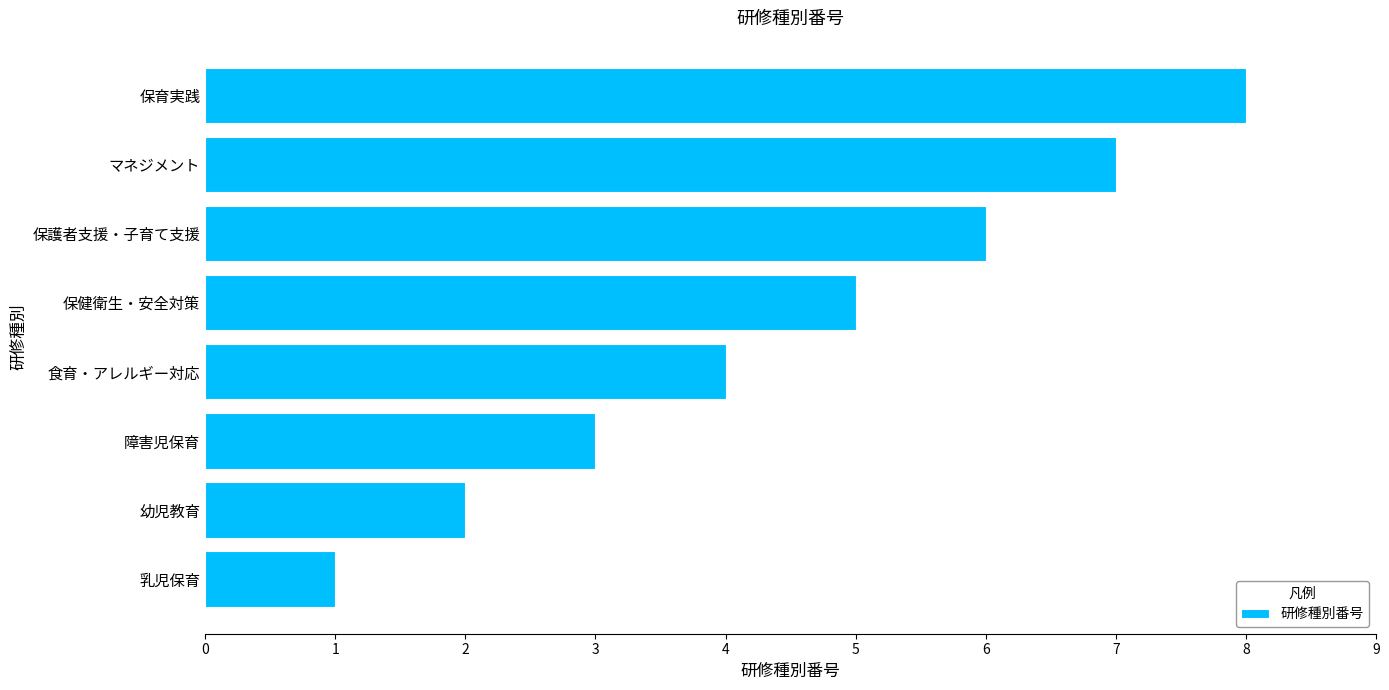

Read the value at 保健衛生・安全対策.

5